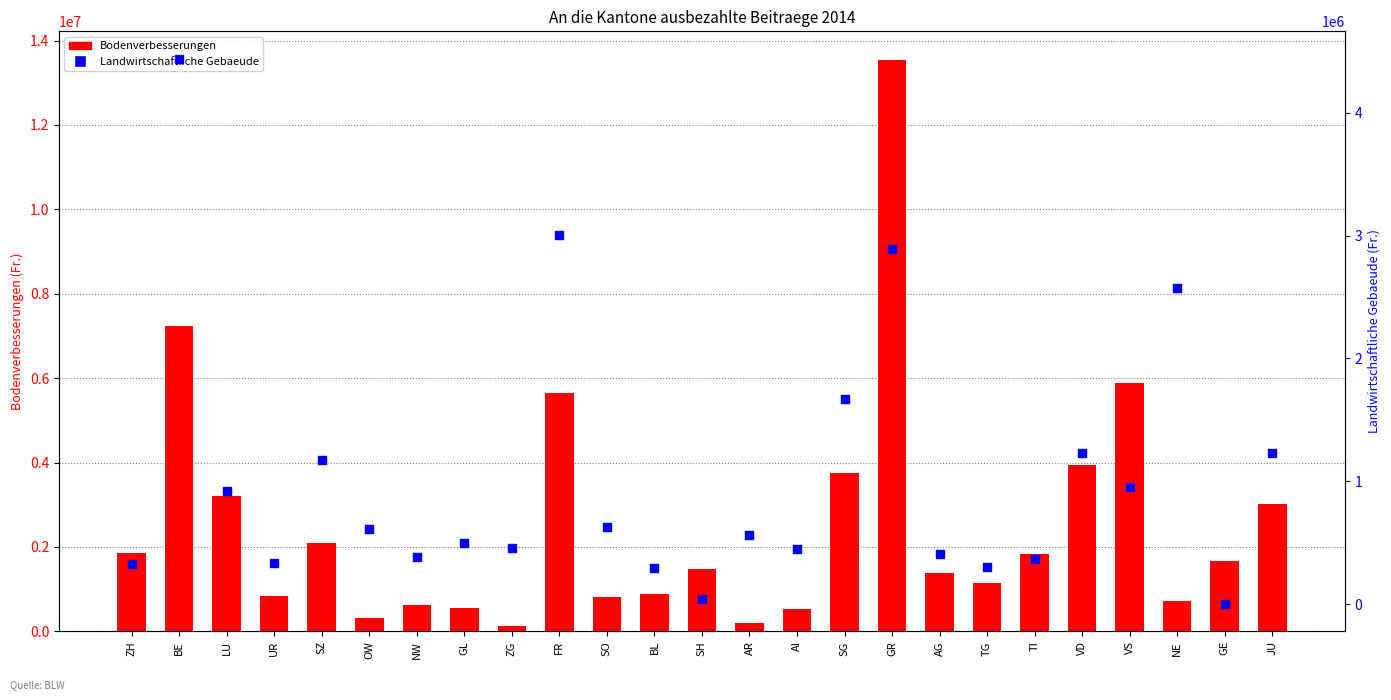

What are all the series names shown in the legend?

Bodenverbesserungen, Landwirtschaftliche Gebaeude